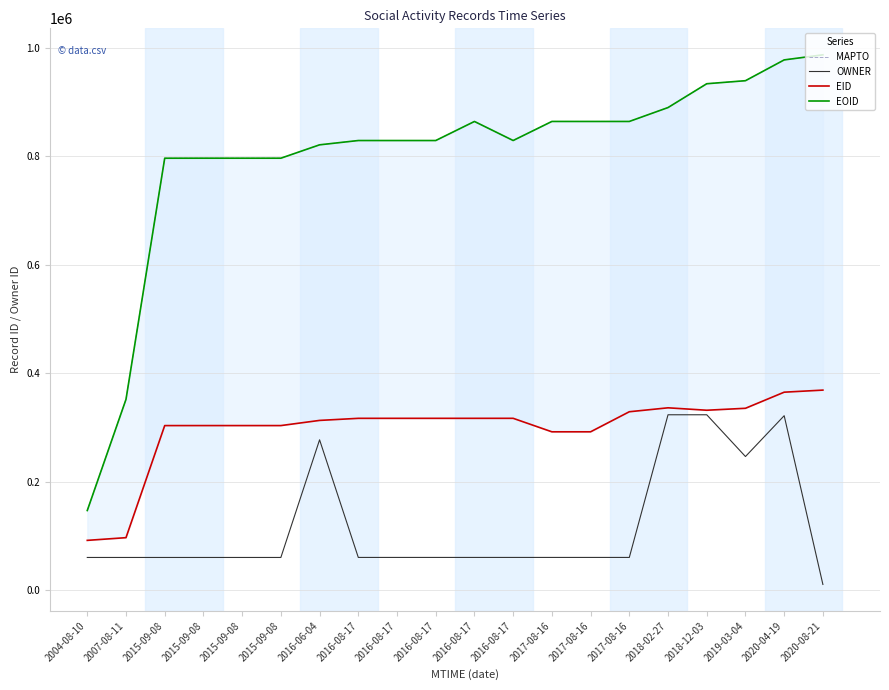

How many distinct data groups are displayed?

4